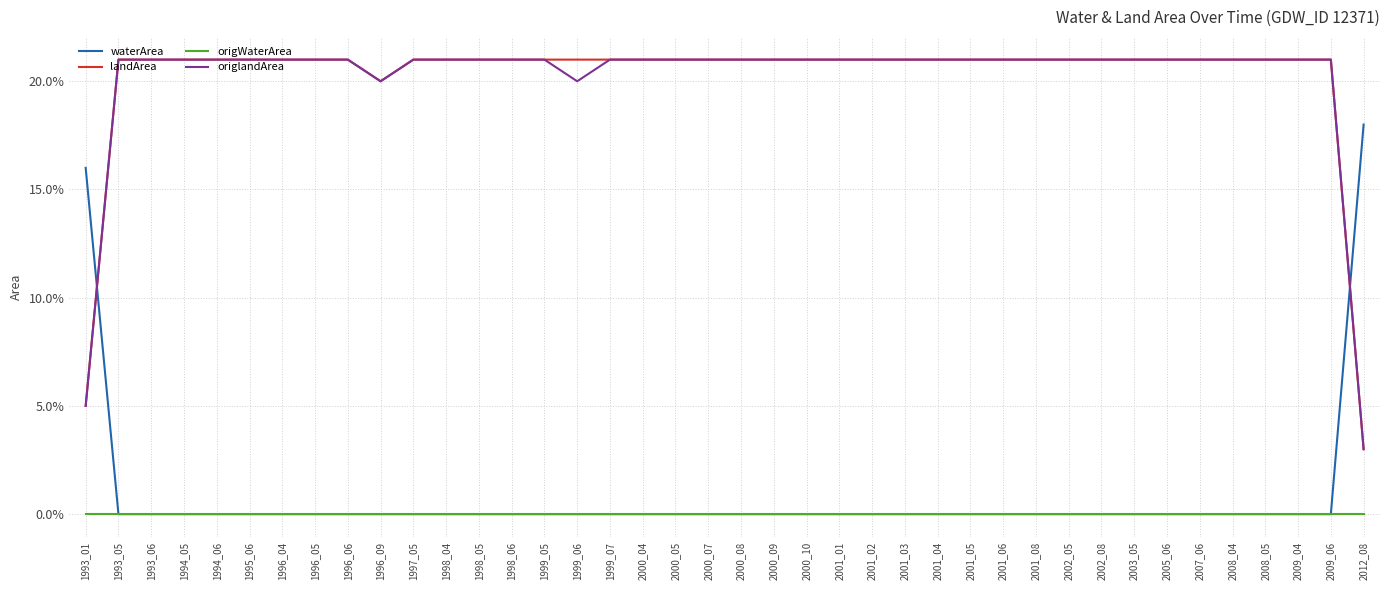

Which category has the lowest value in the landArea series?

2012_08